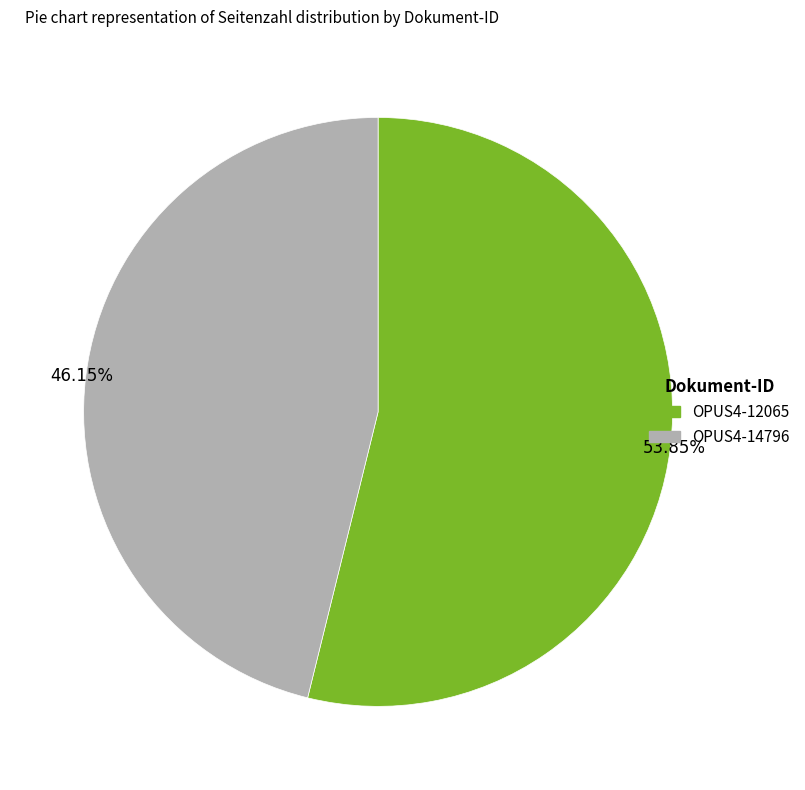

Which has a higher value, OPUS4-12065 or OPUS4-14796?

OPUS4-12065